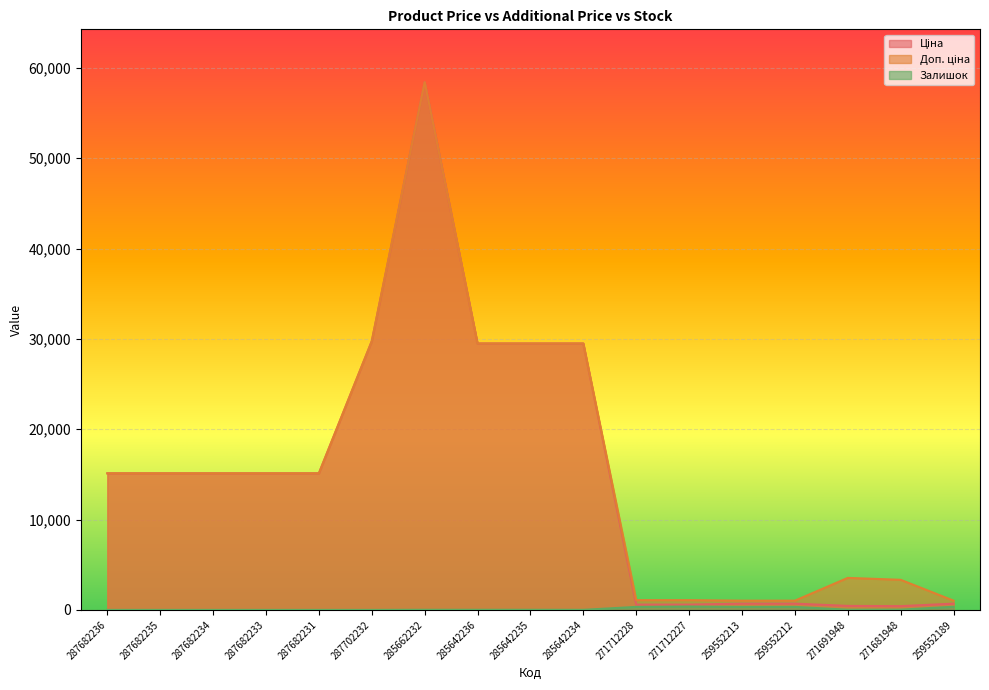

The value of Ціна at 287682236 is 15120.0. True or false?

True